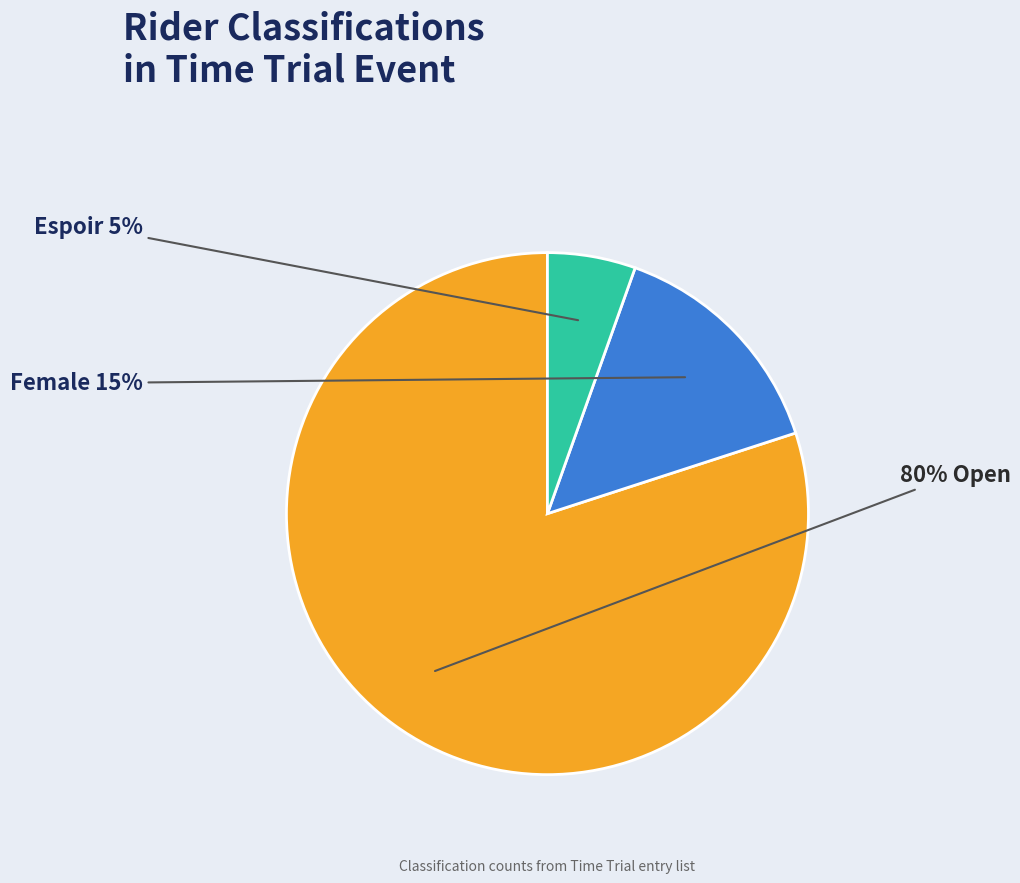

To the nearest percent, what is the difference between the largest and smallest slice percentages?

75%